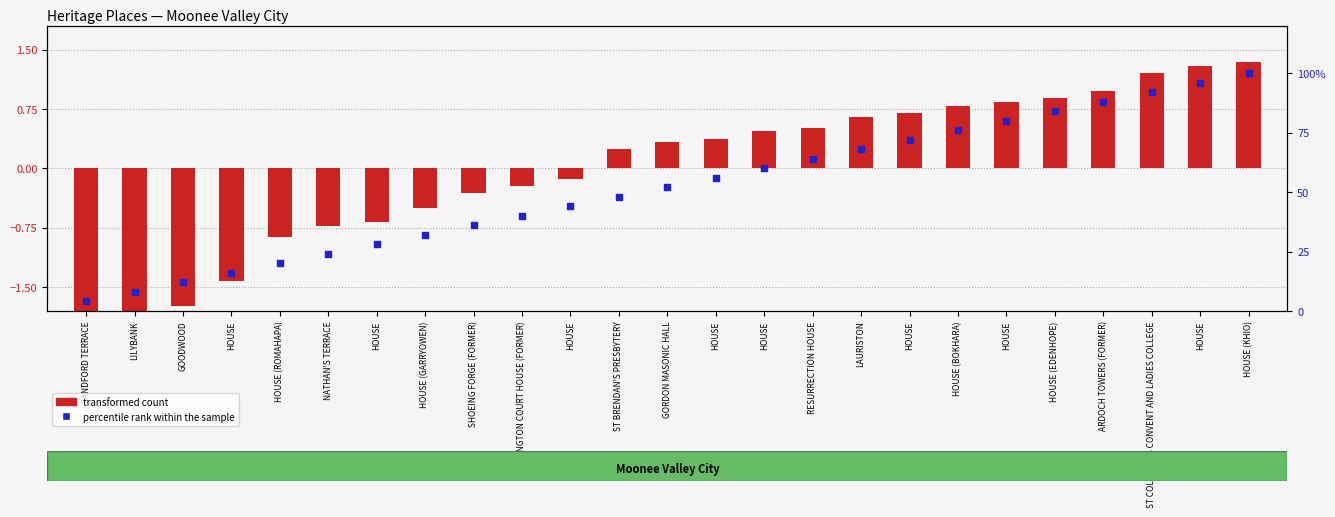

Which series has the widest spread of Y values?

percentile rank within the sample